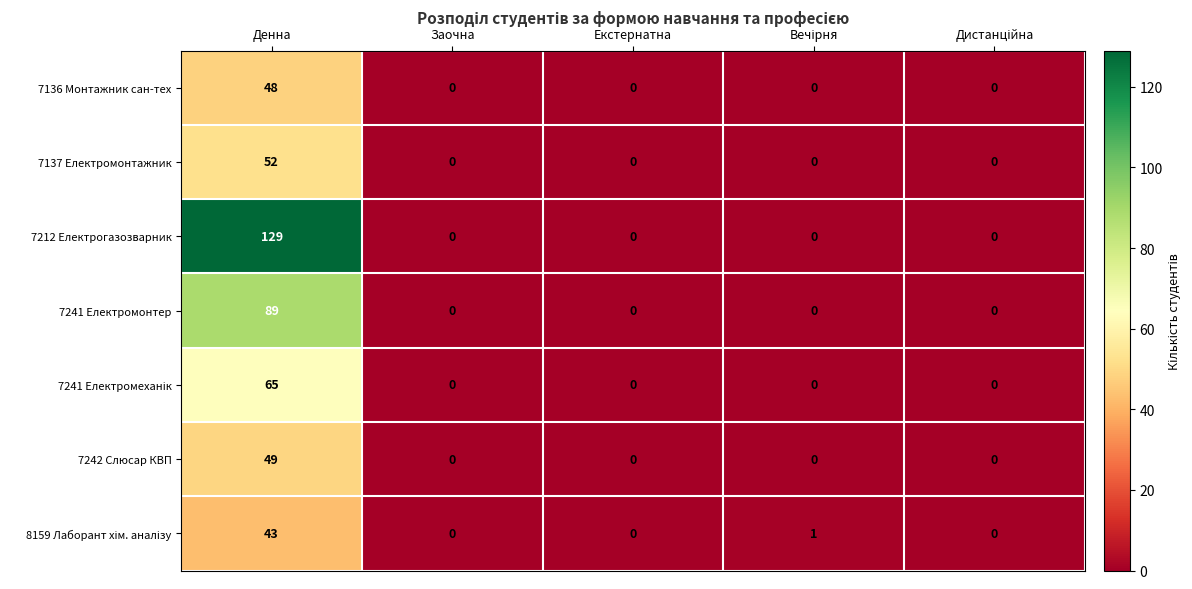

How many data points does each series have?

5